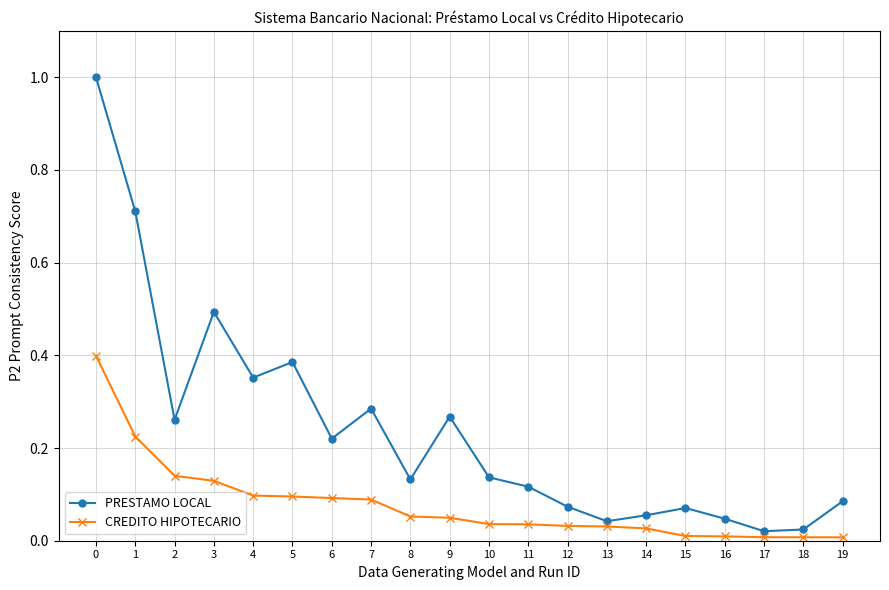

Which series has the largest range (max minus min)?

PRESTAMO LOCAL